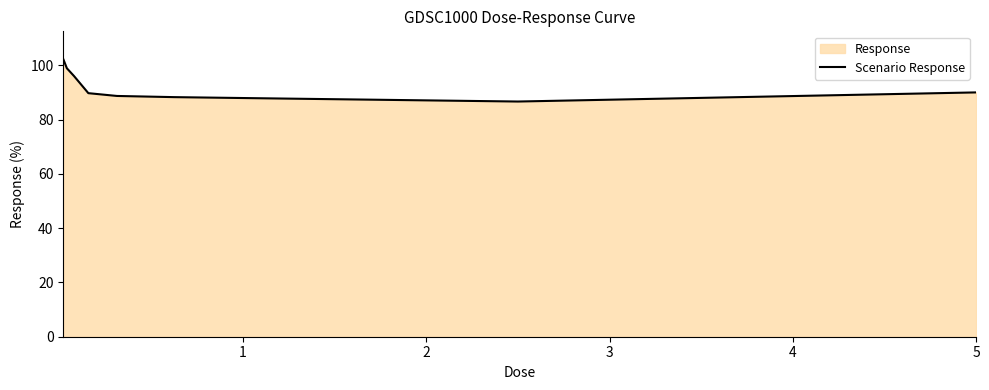

How many lines are shown in the chart?

1